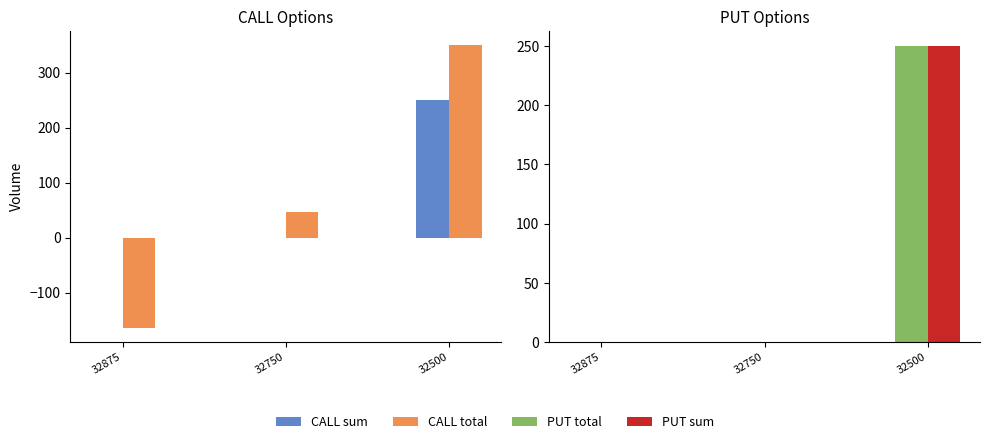

How many bars are there in each group?

4